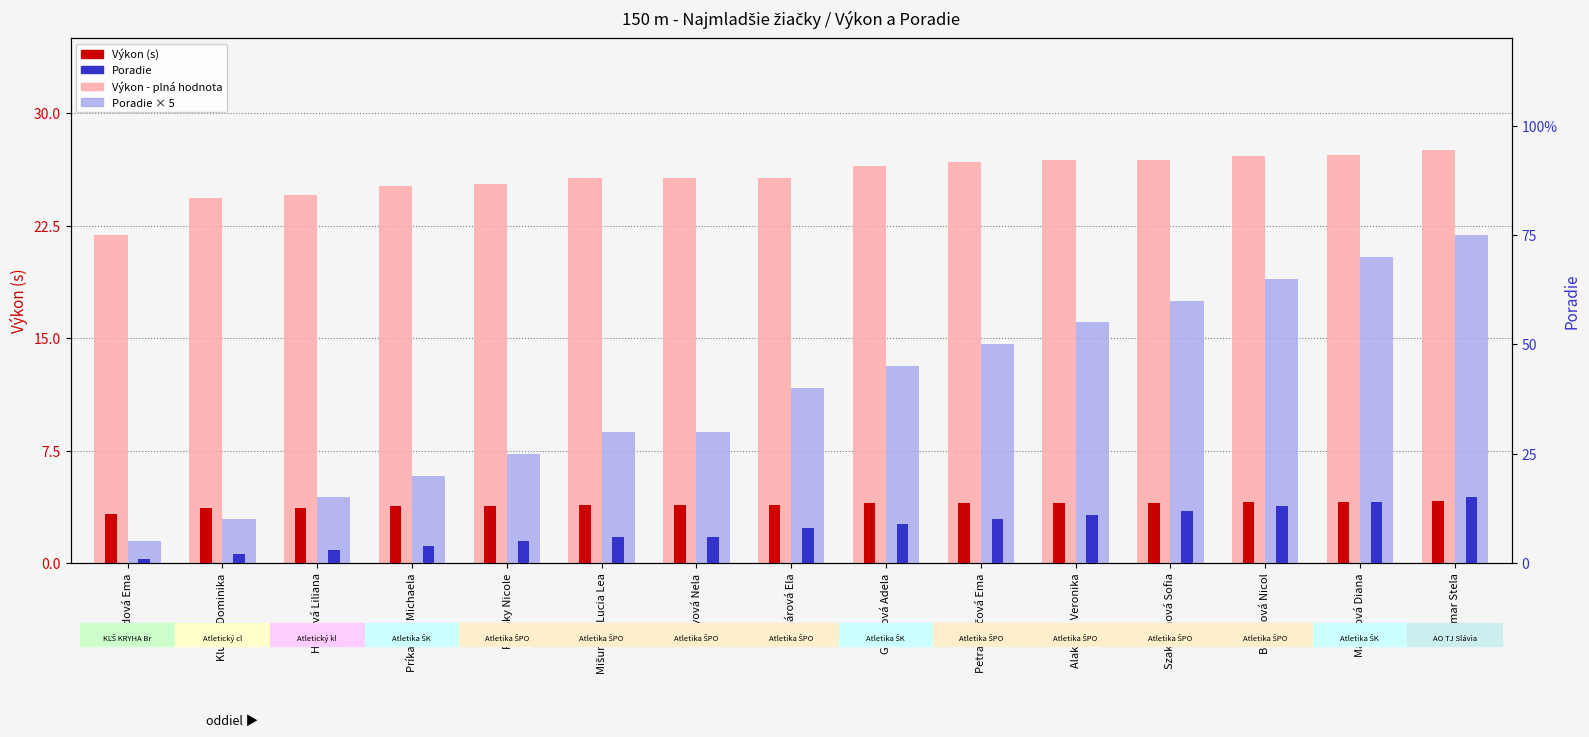

Which series has the largest total across all categories?

Poradie - light